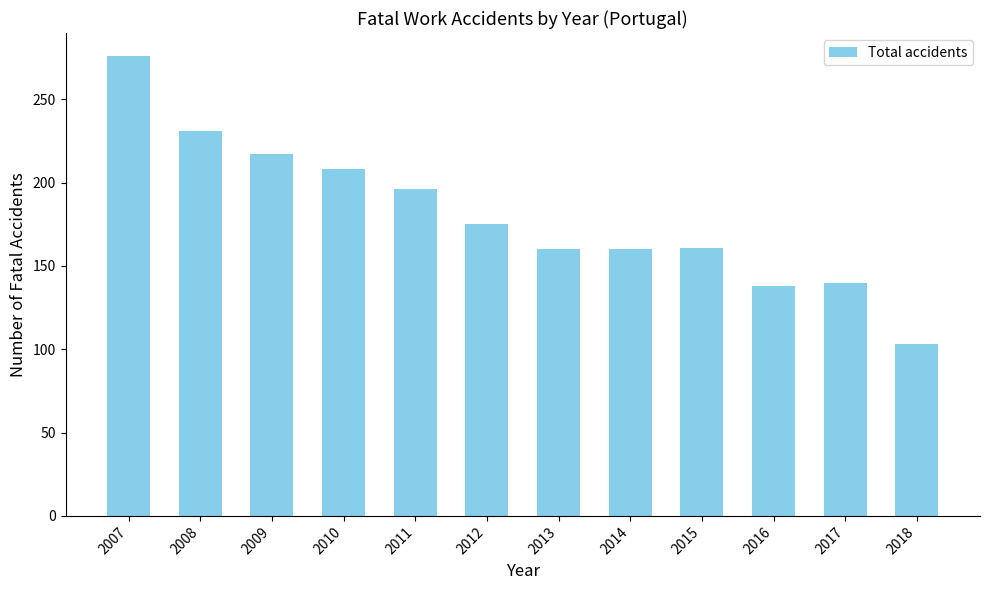

Read the value at 2009, to the nearest 10.

220